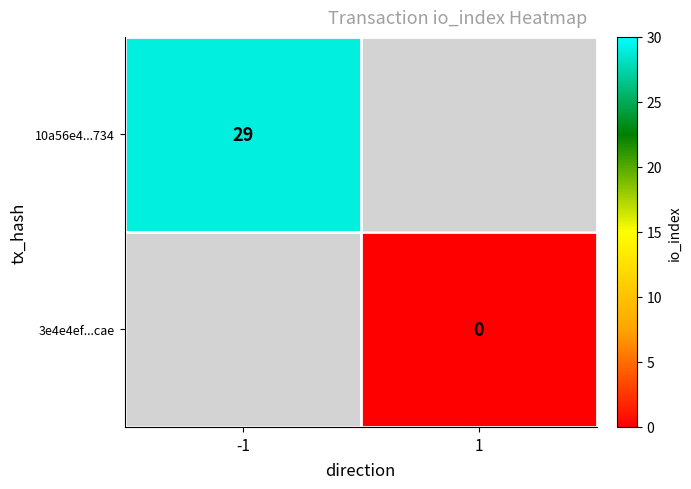

Between 1 and -1, which is larger?

-1